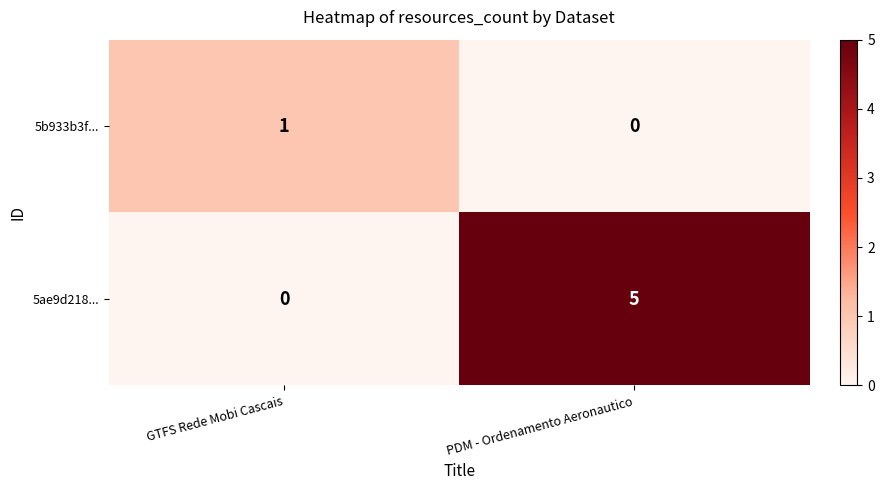

At which category is the sum across all series the highest?

PDM - Ordenamento Aeronautico